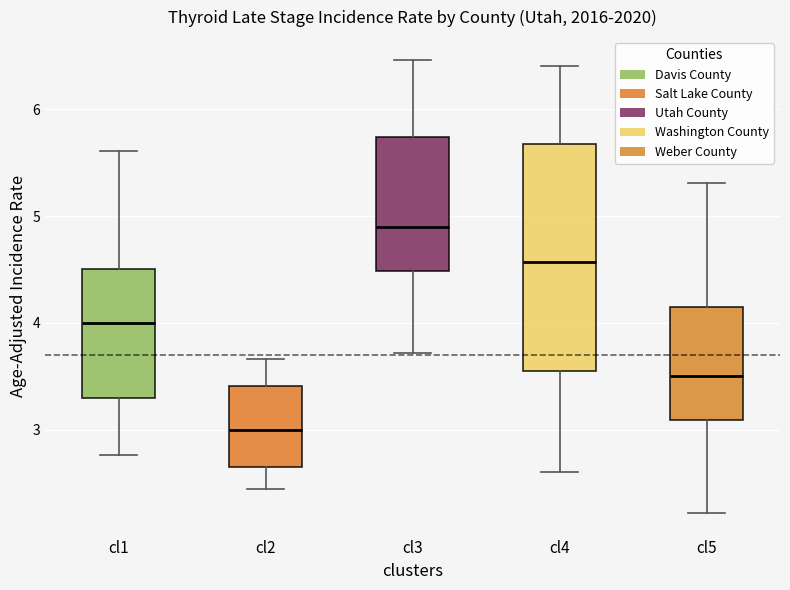

Where does the lower whisker of the box for cl2 end on the y-axis? The values are not printed on the chart, so give them approximately, as read against the axis.

2.4